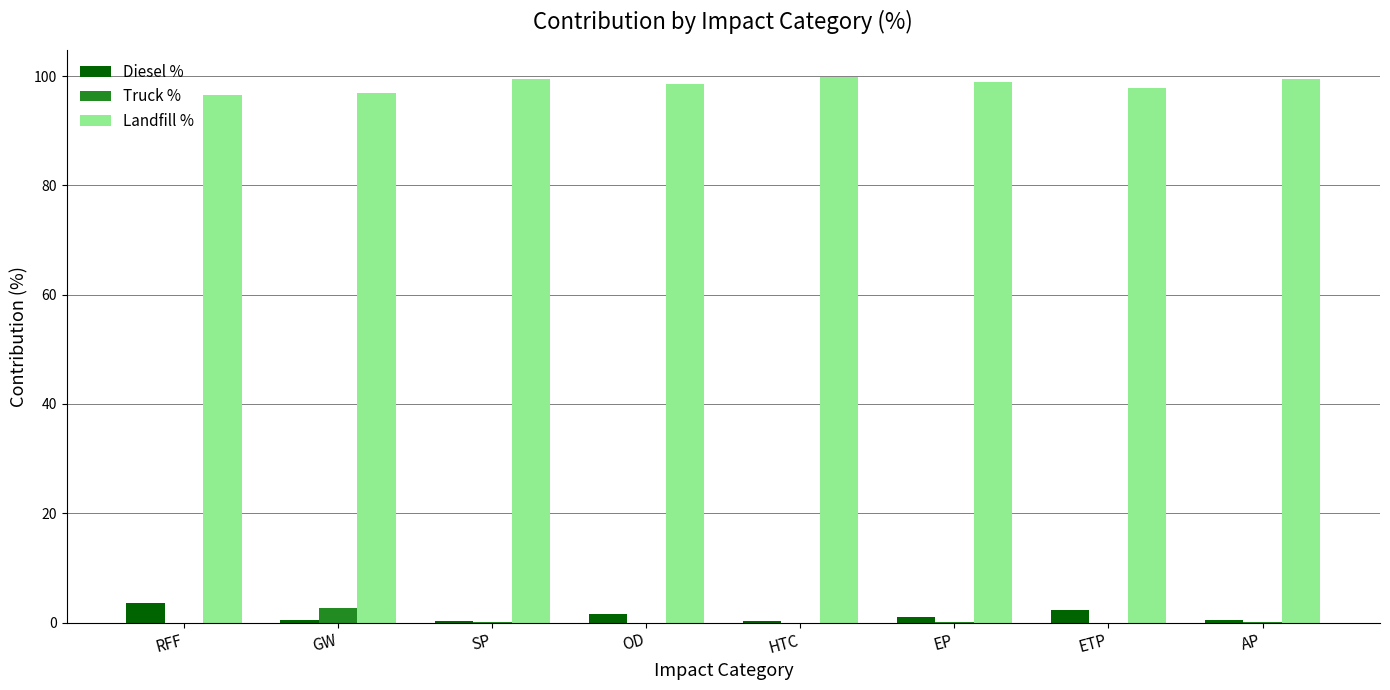

True or false: Truck % has a value of 0.0 at OD.

True